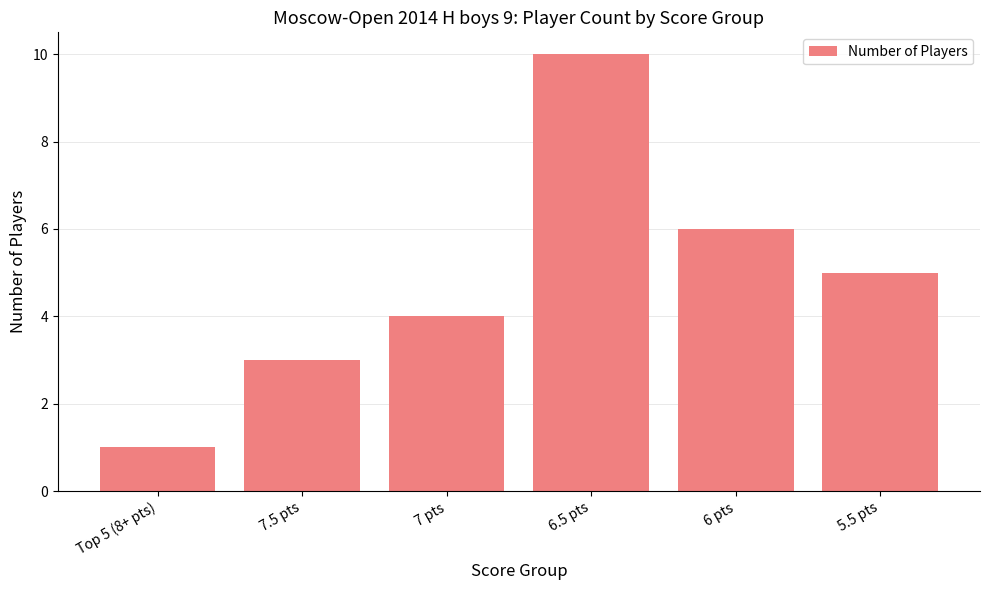

At which label is the value closest to 5?

5.5 pts